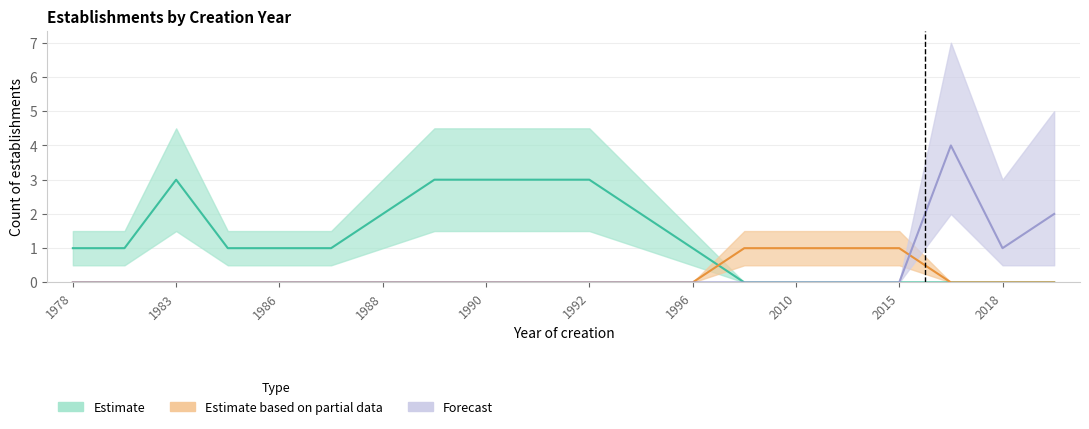

What is the sum of the Estimate values at 1986 and 2016?

1